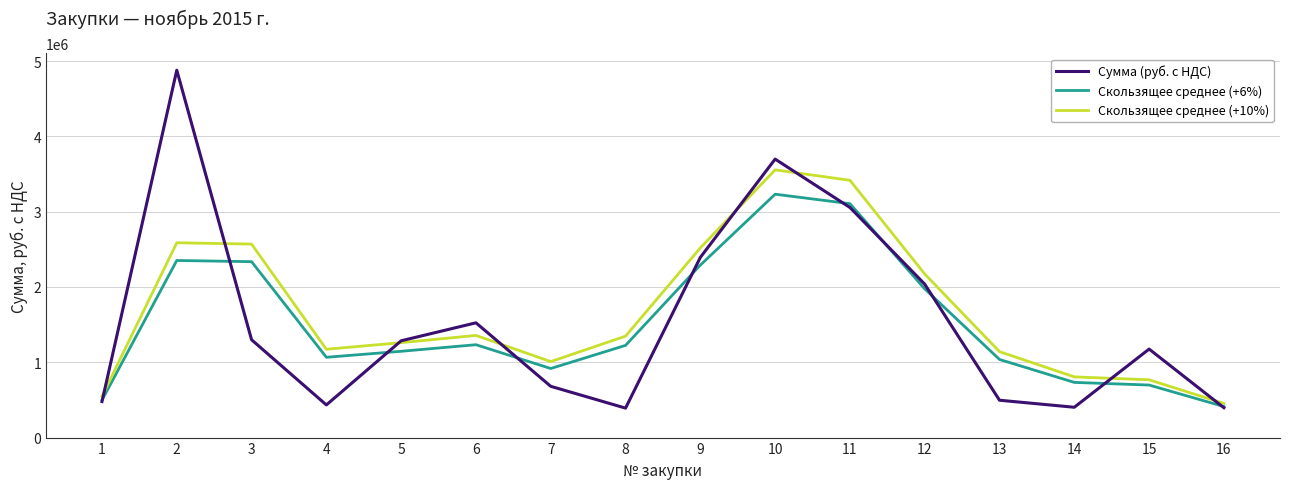

Which series has the largest range (max minus min)?

Сумма (руб. с НДС)